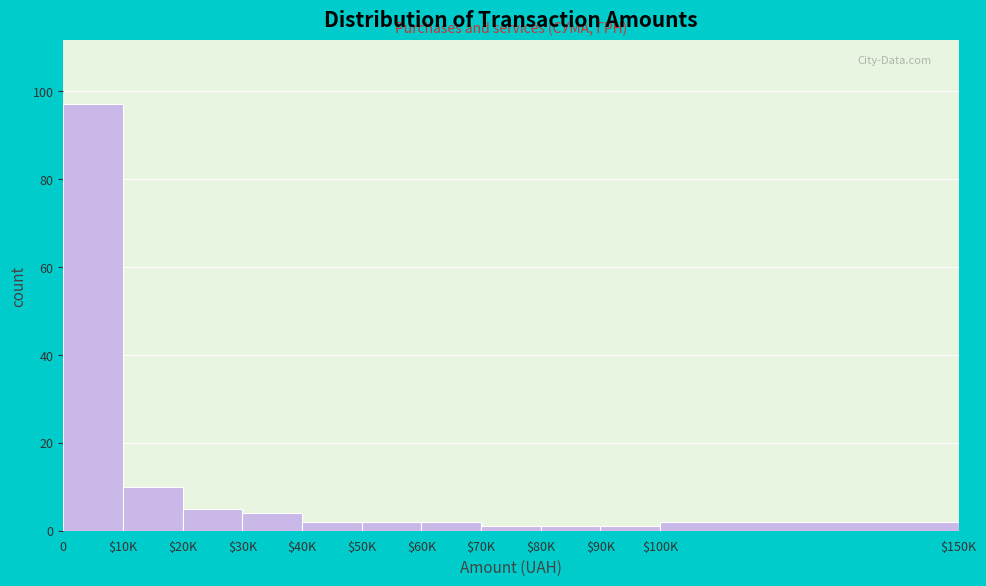

Reading right to left, what are all the values shown in this chart?

2	1	1	1	2	2	2	4	5	10	97